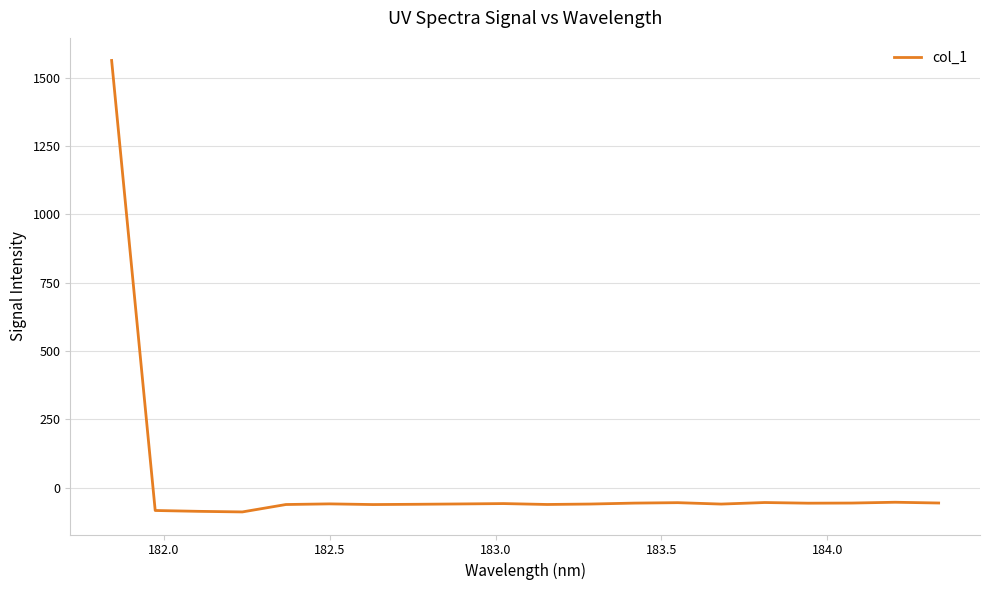

What is the greatest value displayed?

1563.3